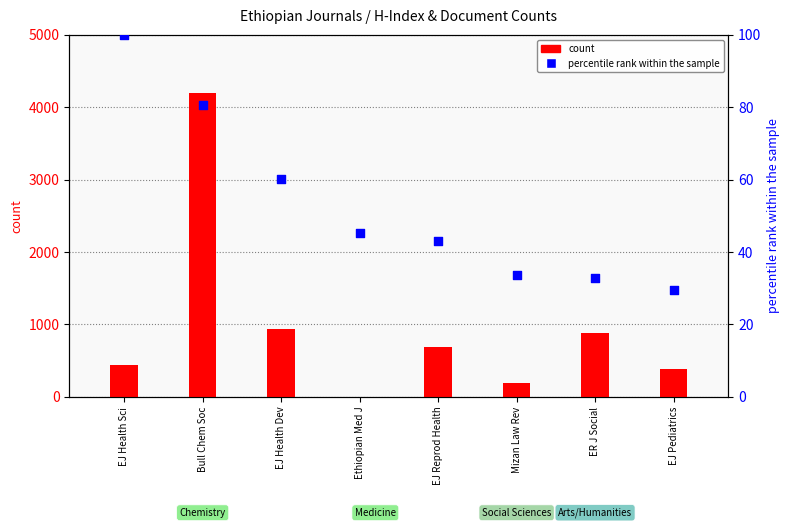

What is the change in value from EJ Health Sci to Ethiopian Med J?

-54.6